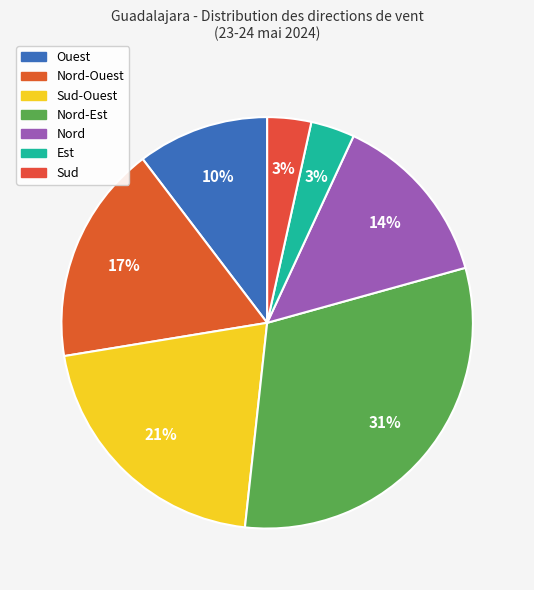

How many segments does this pie chart have?

7